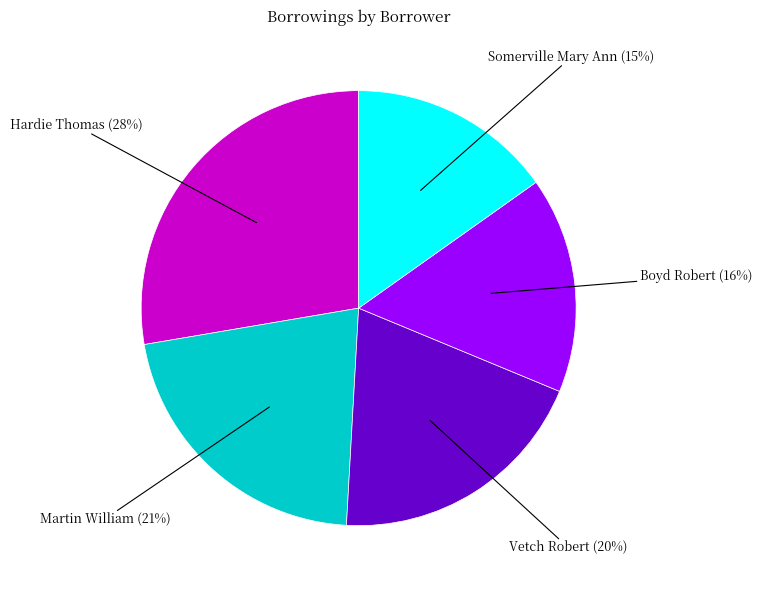

Is there a majority slice in this chart?

No